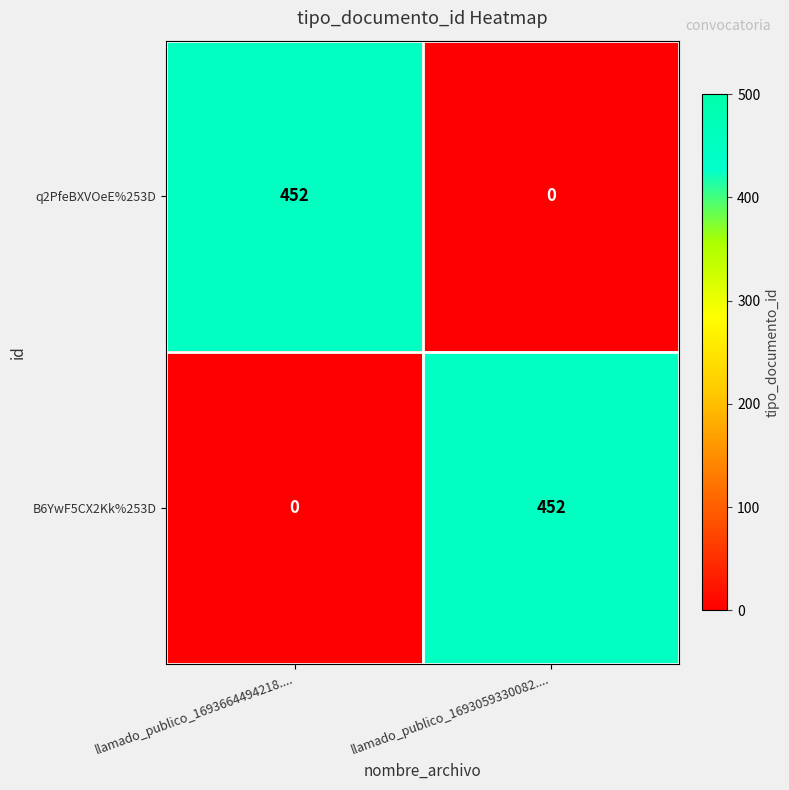

Which category has the highest value in the q2PfeBXVOeE%253D series?

llamado_publico_1693664494218....